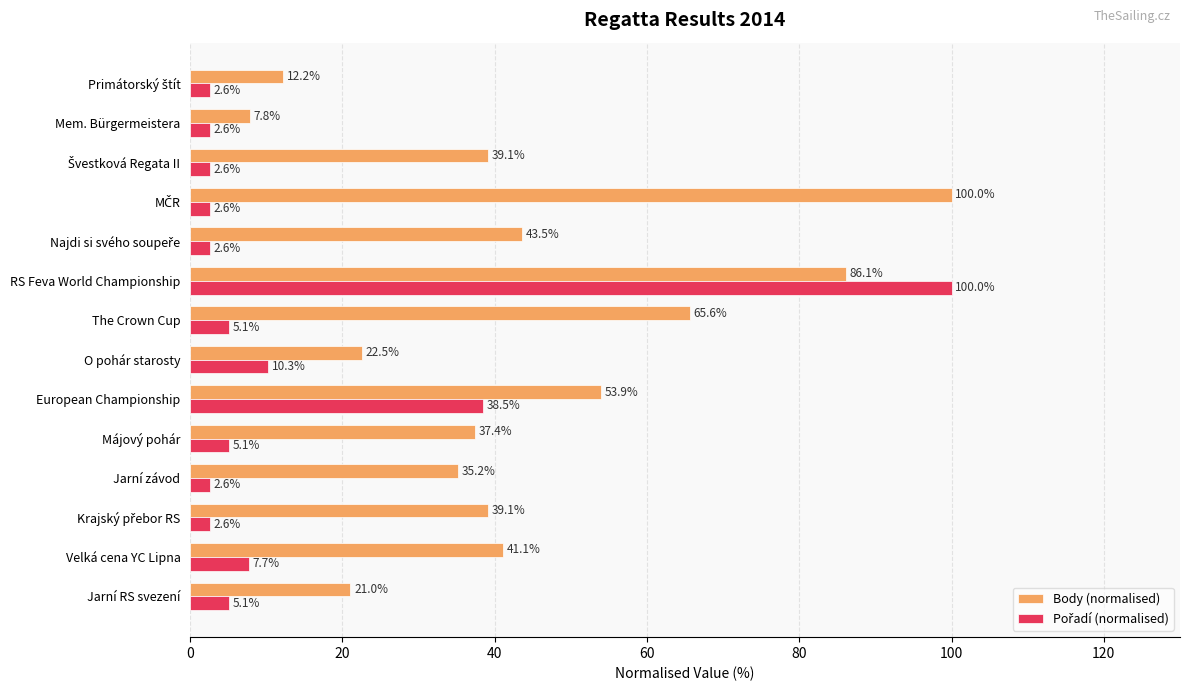

What is the average value of the Body (normalised) series?

43.2